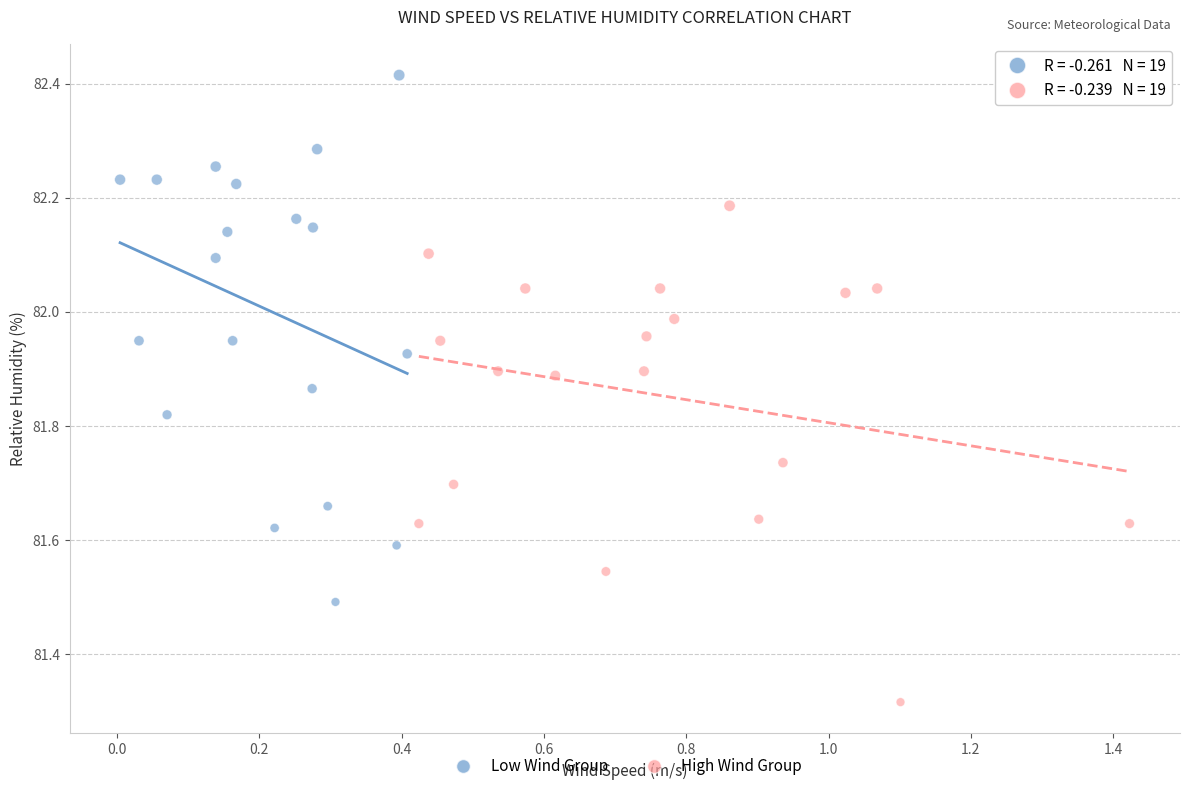

Which series reaches the minimum Y coordinate?

High Wind Group